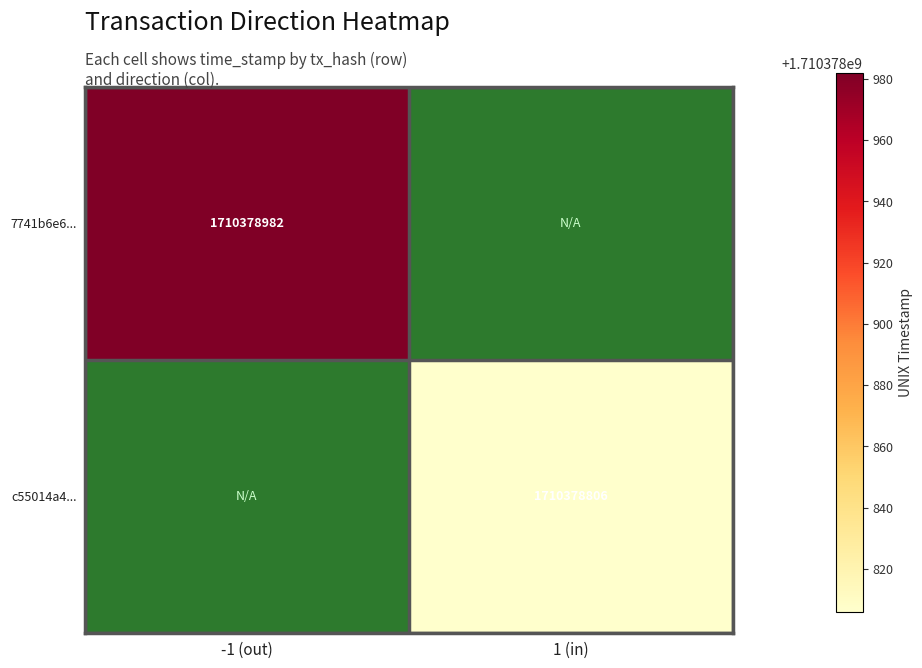

At how many categories does at least one series exceed 983792280?

2